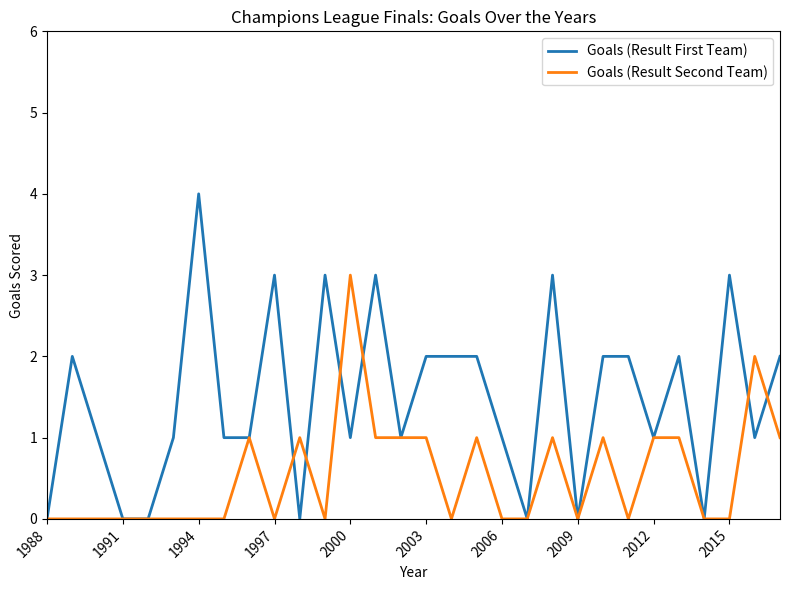

How many series are shown in this chart?

2